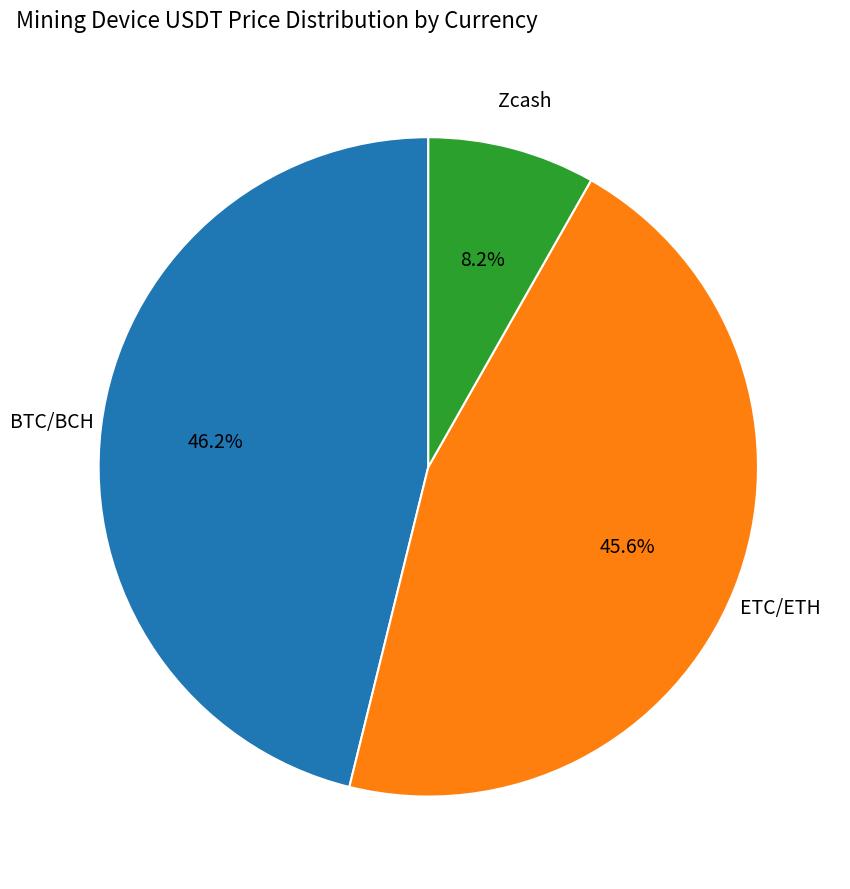

How many slices are in this pie chart?

3